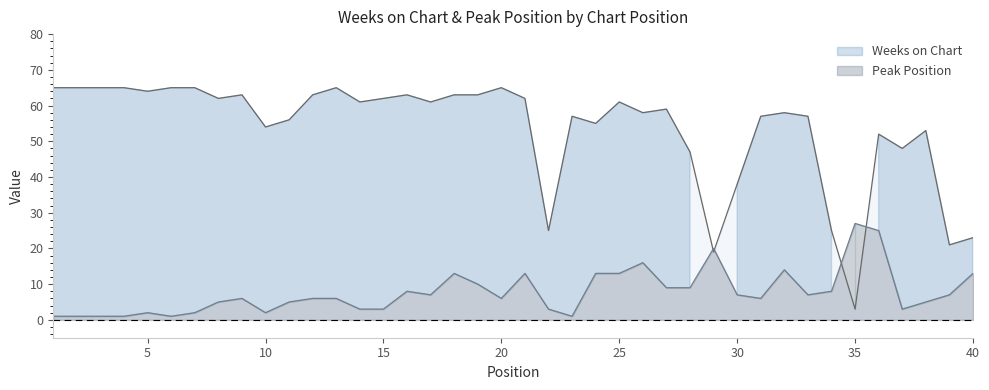

At which category is the sum across all series the highest?

36